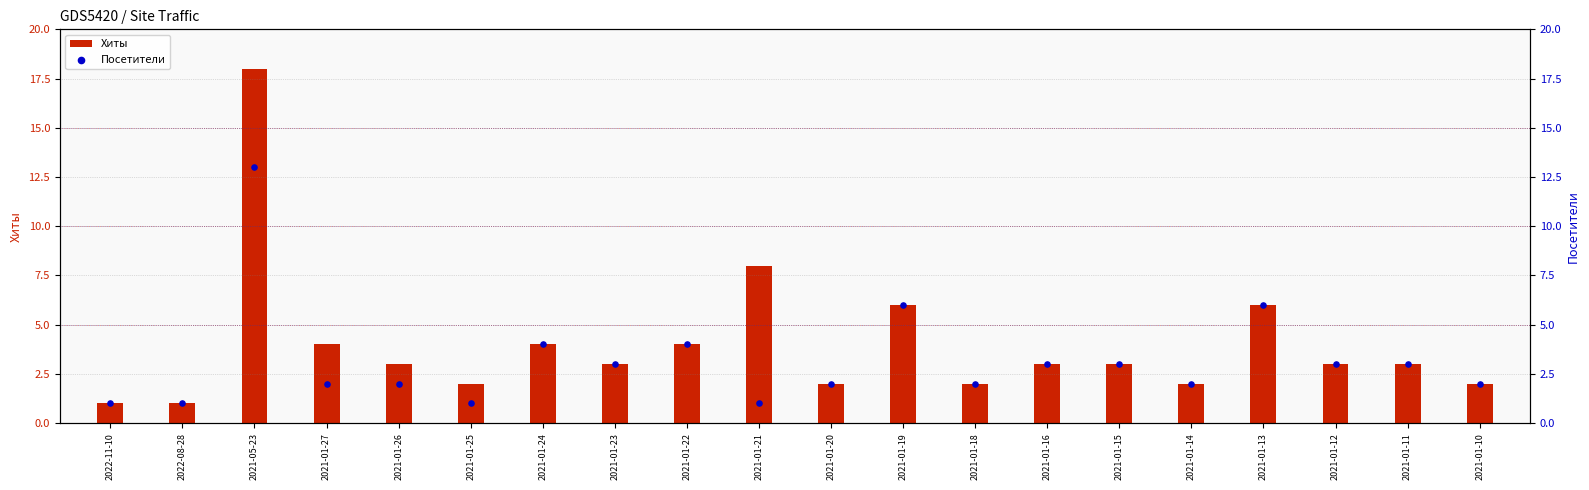

Is the value of Хиты at 2021-01-24 greater than the value of Посетители at 2021-01-25?

Yes